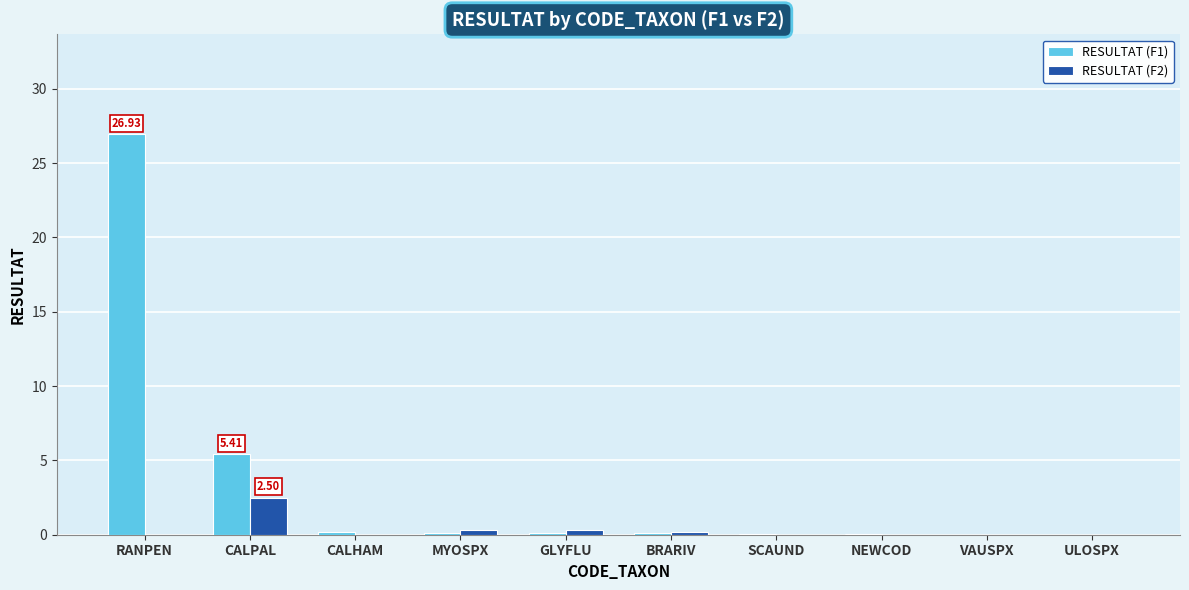

Between CALPAL and BRARIV, which series saw the biggest shift?

RESULTAT (F1)